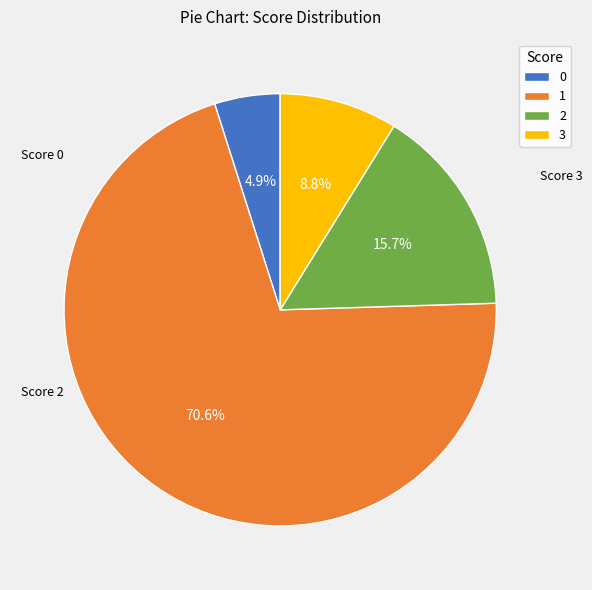

Which slice is the largest?

1